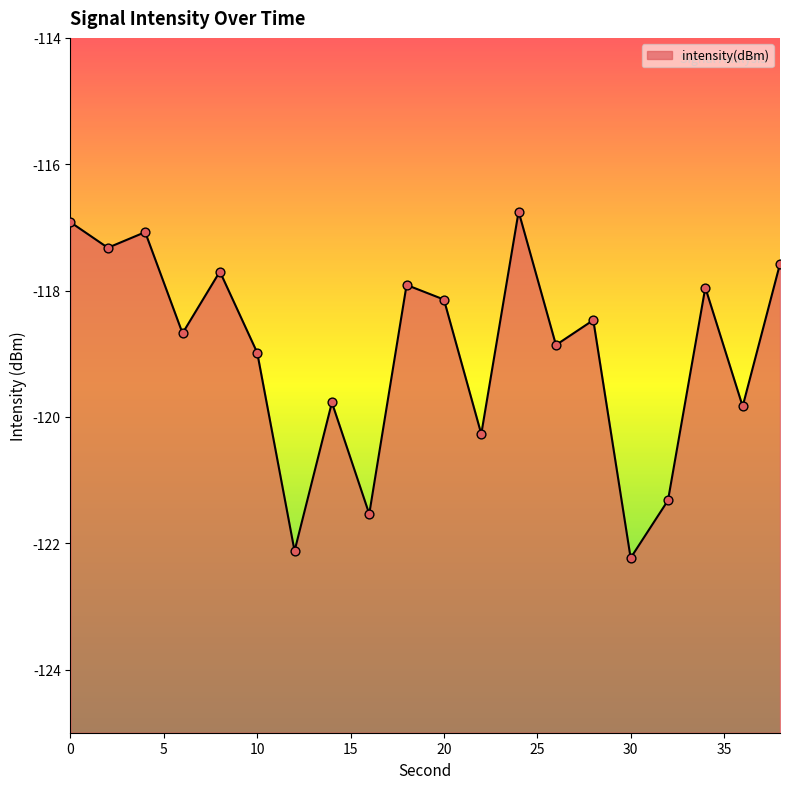

What is the change in value from 8 to 22?

-2.6